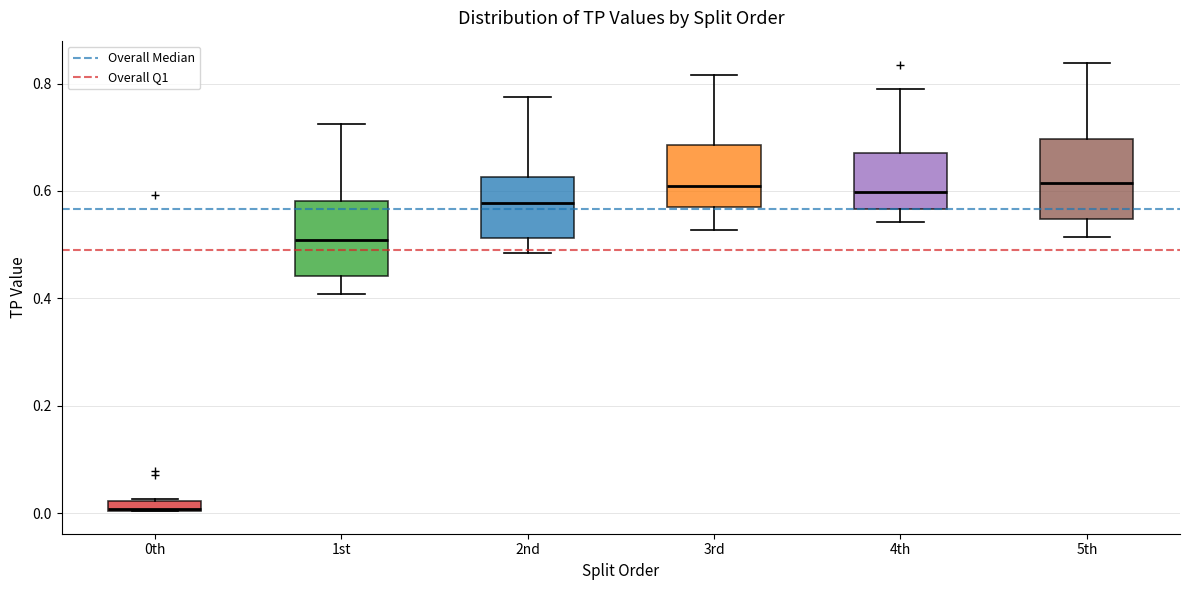

Where does the median line of the box for 1st sit on the y-axis? The values are not printed on the chart, so give them approximately, as read against the axis.

0.50